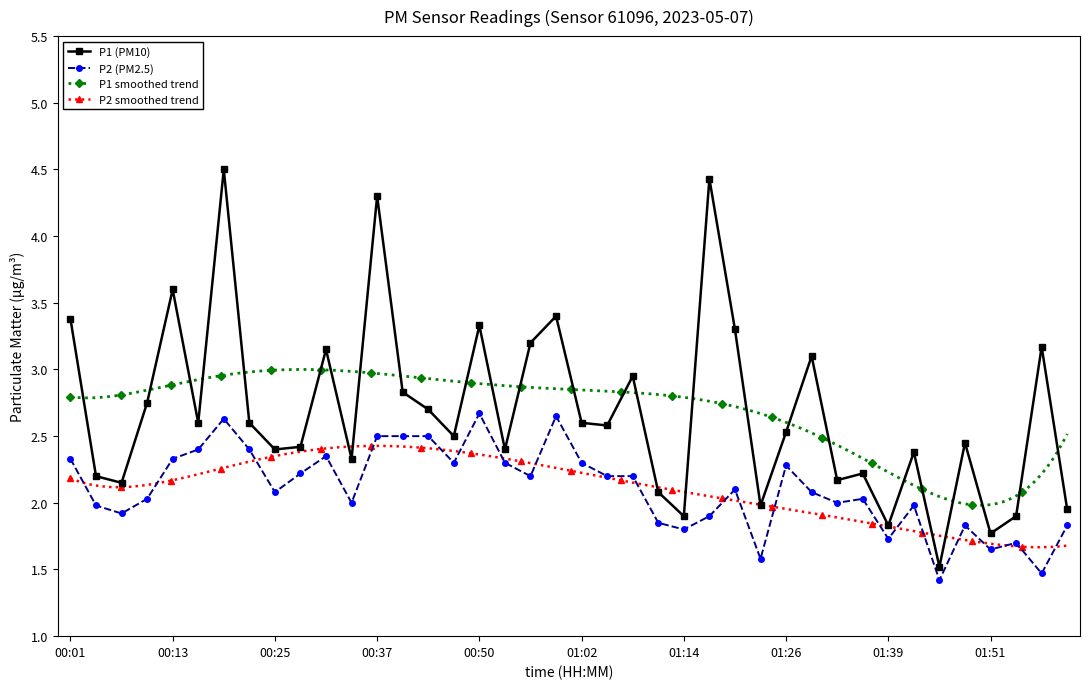

In P2, how many points are higher than both neighbors (excluding endpoints)?

10